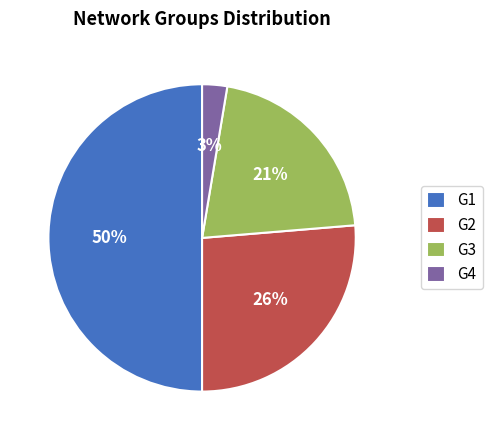

How many slices are in this pie chart?

4